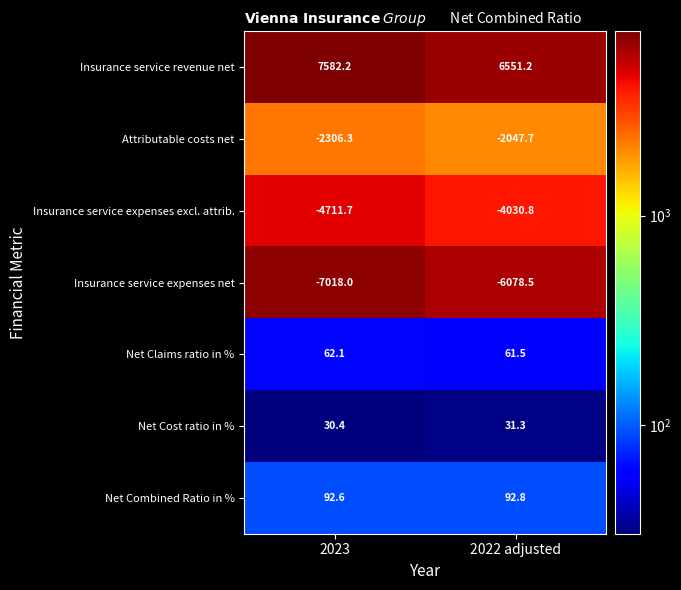

How many data points does each series have?

2